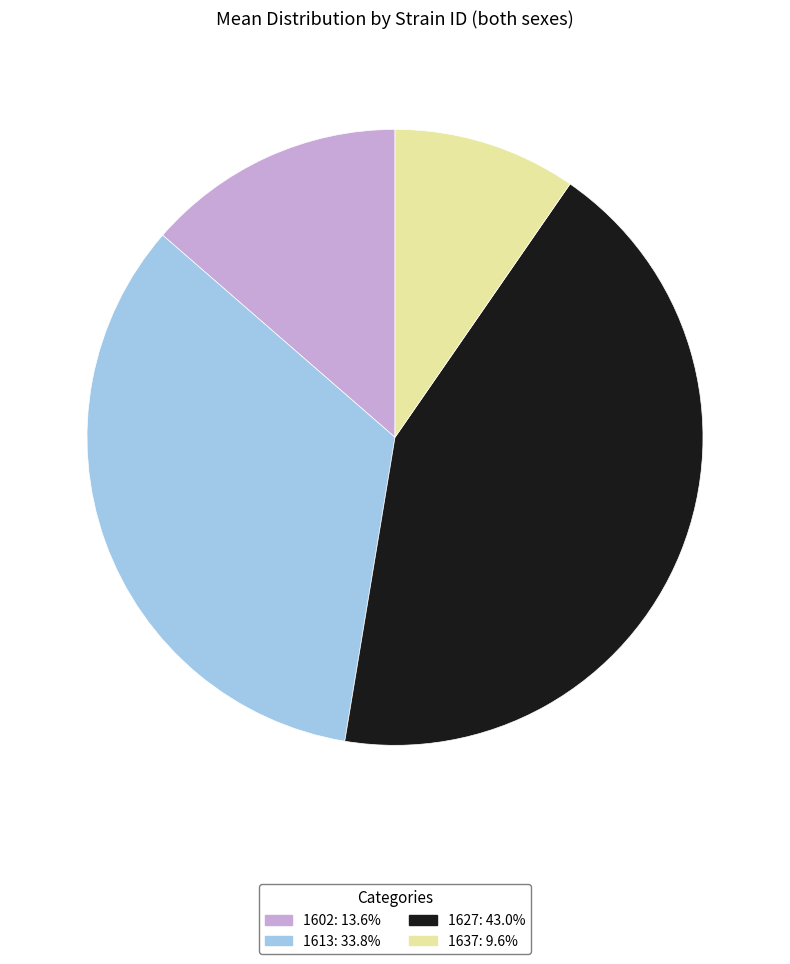

Does any single category account for the majority?

No